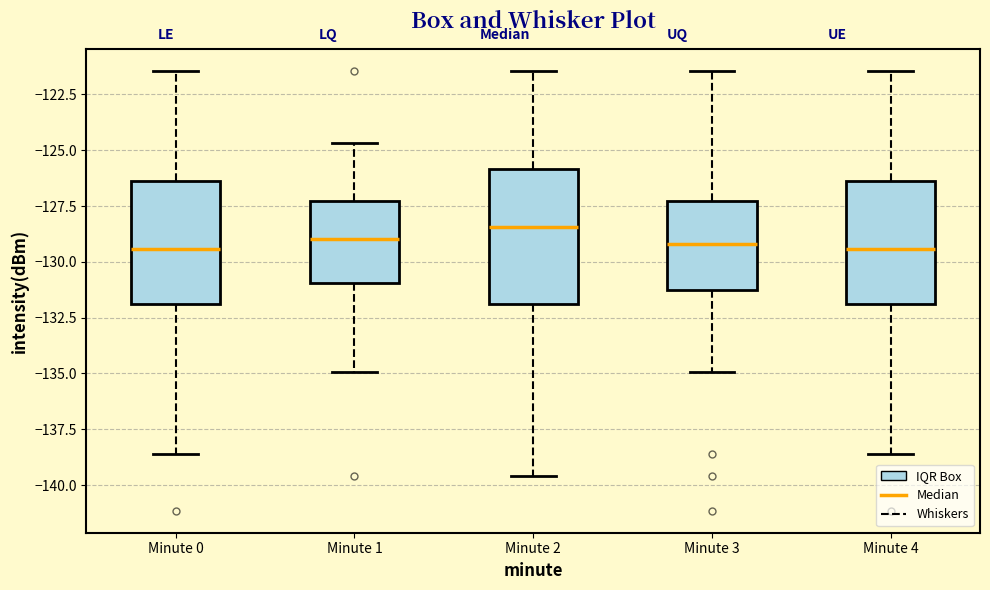

Reading left to right, read every box against the y-axis: the position of its median line, the range the box covers, and the ends of its whiskers. The values are not printed on the chart, so give them approximately, as read against the axis.

Minute 0: median -129.5, box -132.0 to -126.5, whiskers -138.5 to -121.5
Minute 1: median -129.0, box -131.0 to -127.5, whiskers -135.0 to -124.5
Minute 2: median -128.5, box -132.0 to -126.0, whiskers -139.5 to -121.5
Minute 3: median -129.0, box -131.5 to -127.5, whiskers -135.0 to -121.5
Minute 4: median -129.5, box -132.0 to -126.5, whiskers -138.5 to -121.5